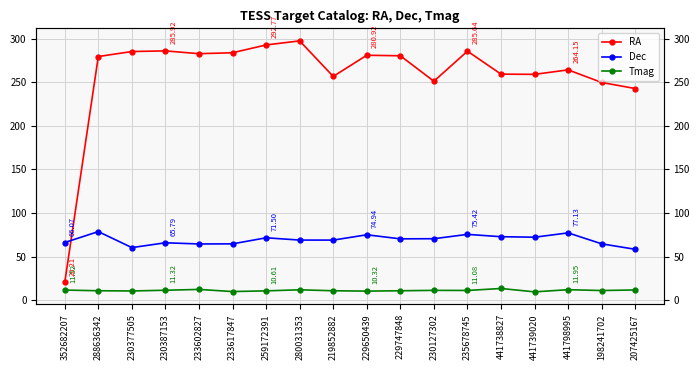

Between 441738827 and 229747848, which is larger?

229747848